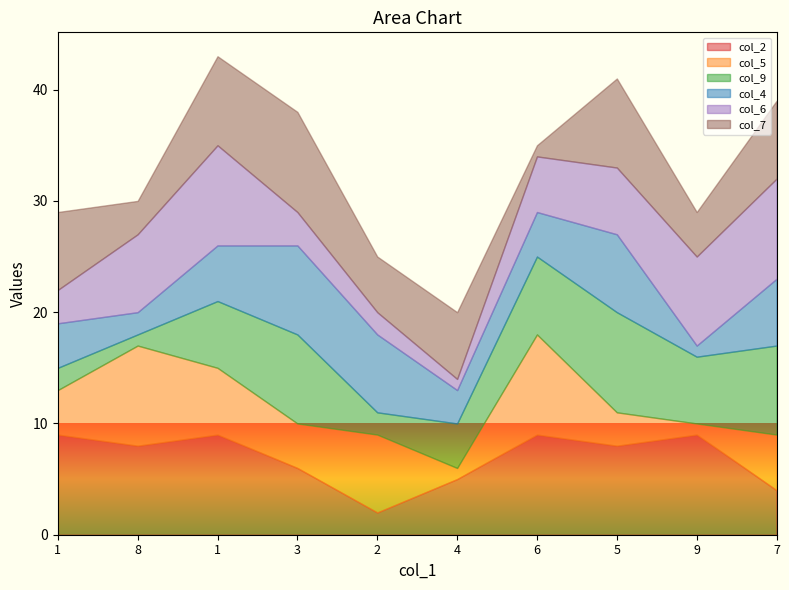

What is the average value of the col_2 series?

7